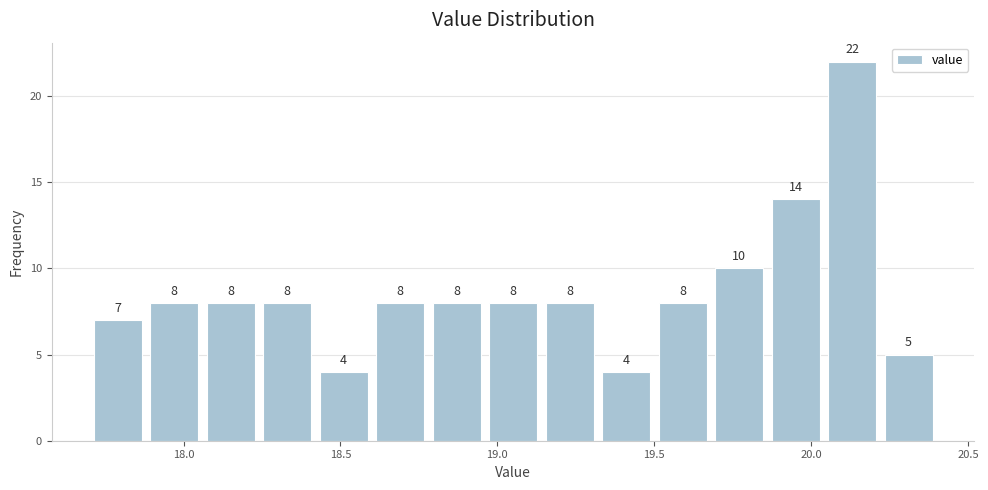

Read against the x-axis, roughly where is the centre of the tallest bar?

20.15